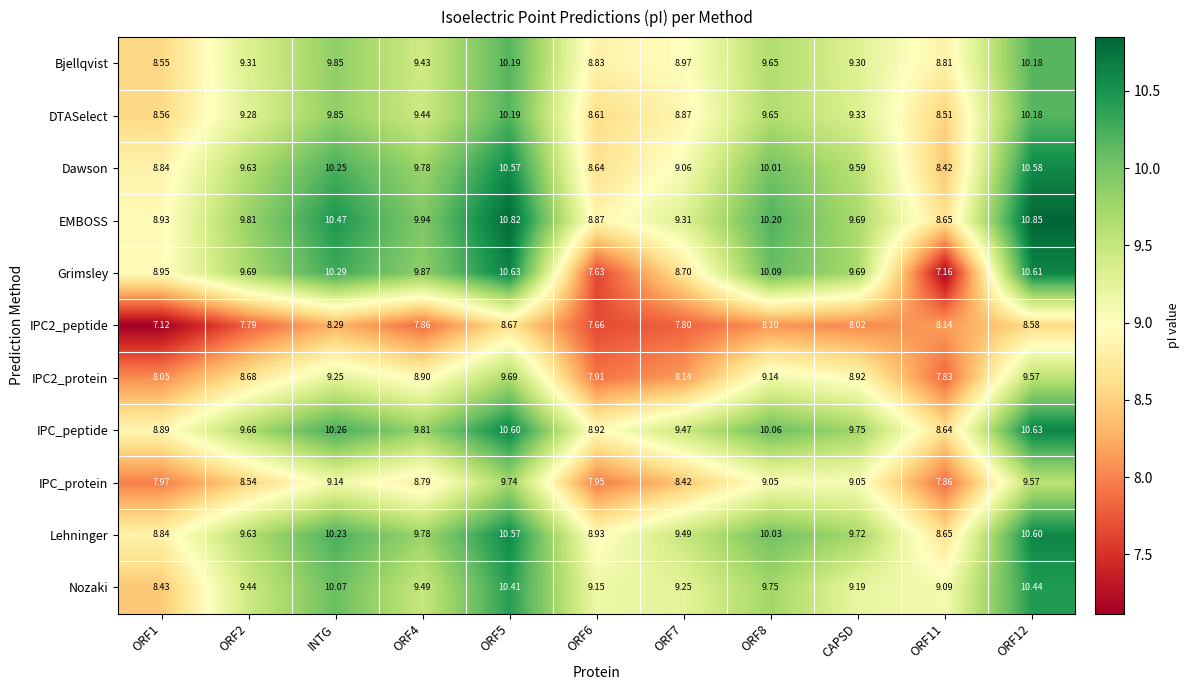

Which series has the largest total across all categories?

EMBOSS